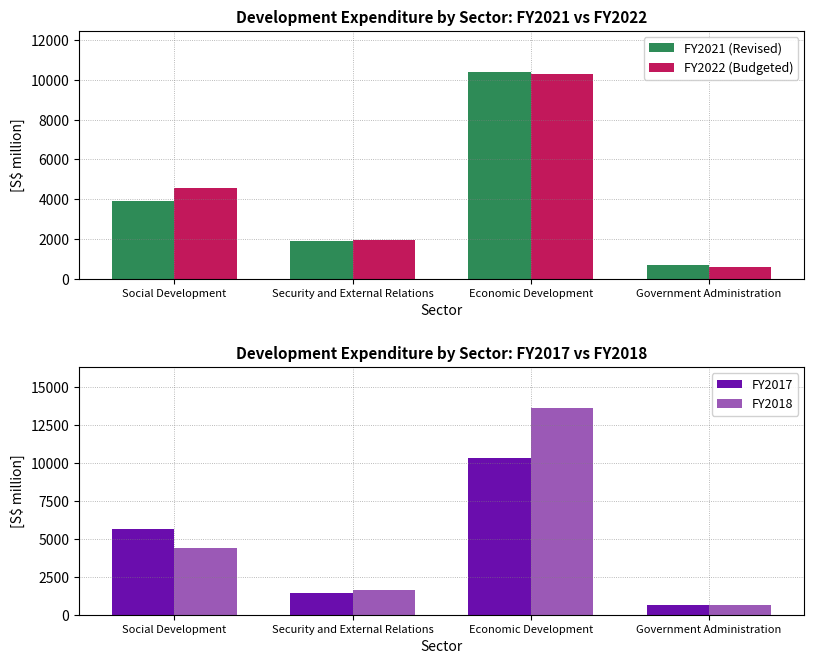

Reading left to right, transcribe all the data shown in this chart.

FY2021 (Revised): Social Development=3909	Security and External Relations=1902	Economic Development=10385	Government Administration=674
FY2022 (Budgeted): Social Development=4555	Security and External Relations=1923	Economic Development=10294	Government Administration=576
FY2017: Social Development=5619	Security and External Relations=1449	Economic Development=10297	Government Administration=610
FY2018: Social Development=4419	Security and External Relations=1637	Economic Development=13574	Government Administration=633